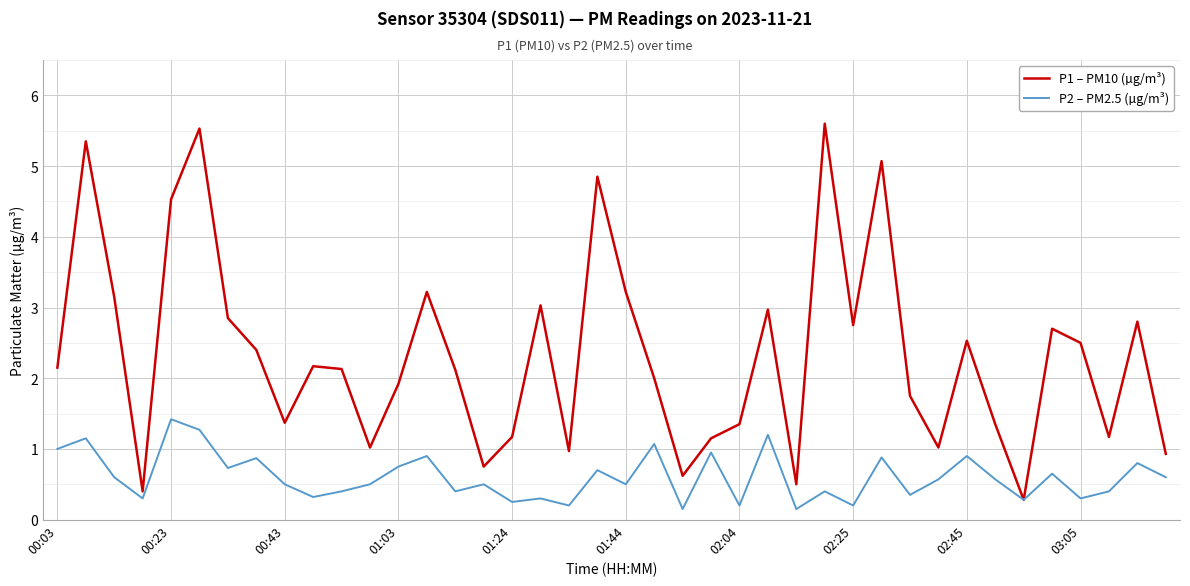

Rank the series by their average value, from highest to lowest.

P1 – PM10 (µg/m³), P2 – PM2.5 (µg/m³)